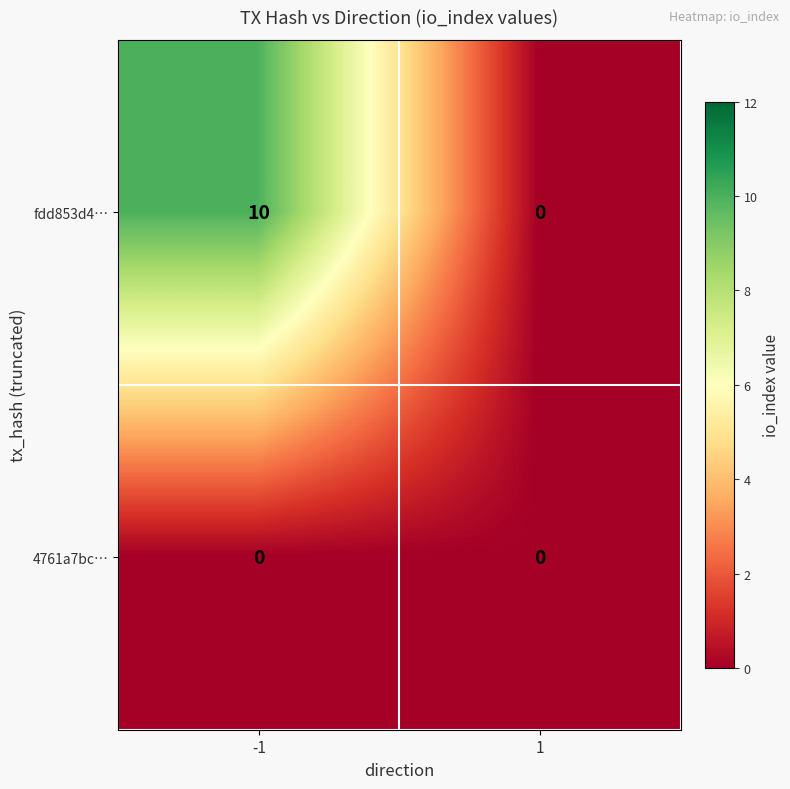

Is it true that fdd853d4… equals 0 at 1?

True